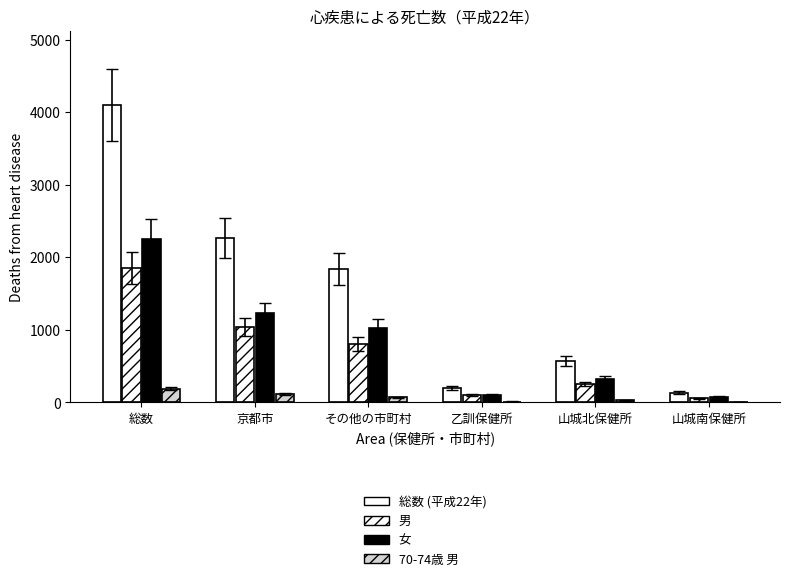

Are the bars horizontal?

No